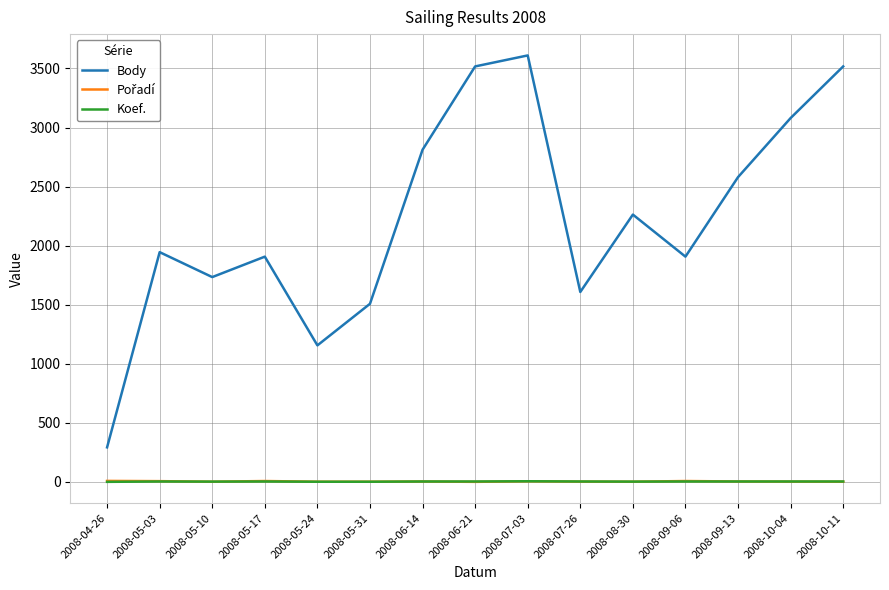

Which series has the largest total across all categories?

Body